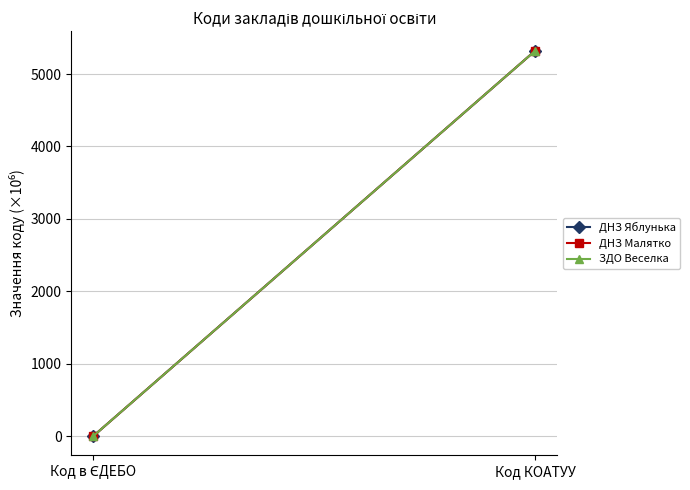

Reading left to right, list all the values displayed in this chart.

ДНЗ Яблунька: 0.2	5324.8
ДНЗ Малятко: 0.2	5324.8
ЗДО Веселка: 0.2	5324.8